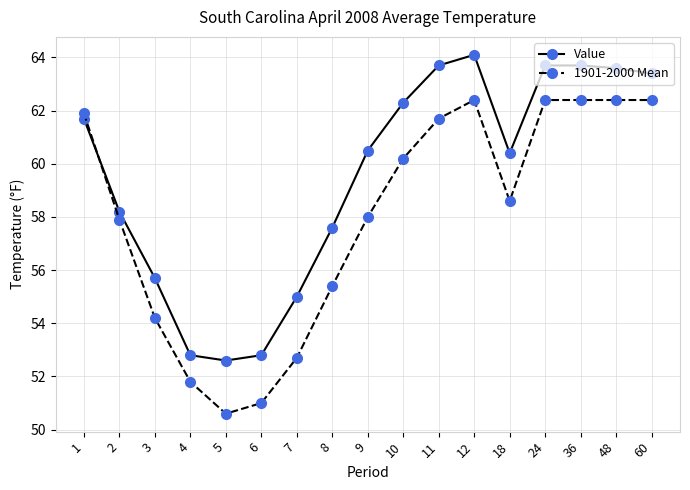

Where is Value nearest to the value 58?

2